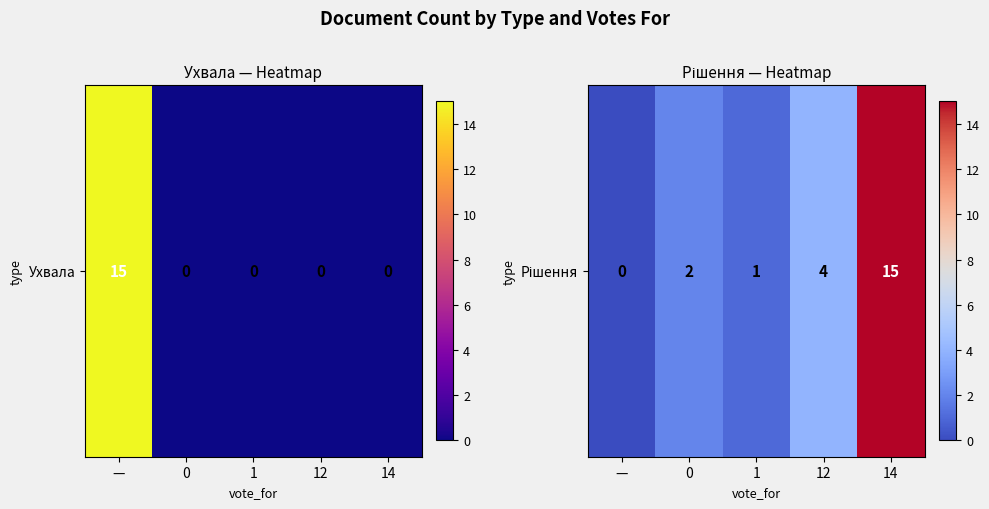

List the labels in order of value, smallest first.

—, 1, 0, 12, 14